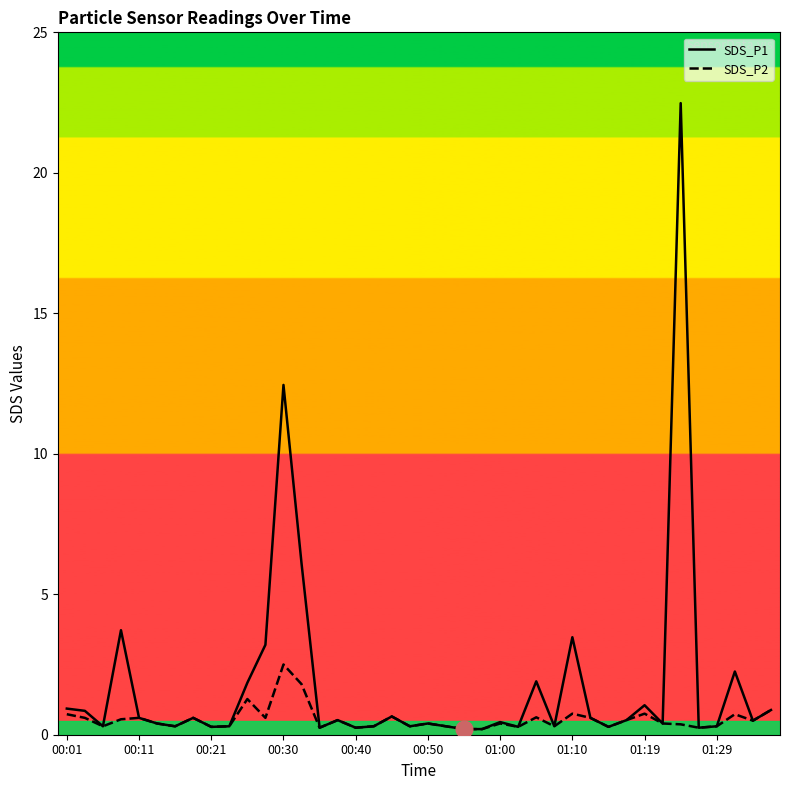

What are all the series names shown in the legend?

SDS_P1, SDS_P2